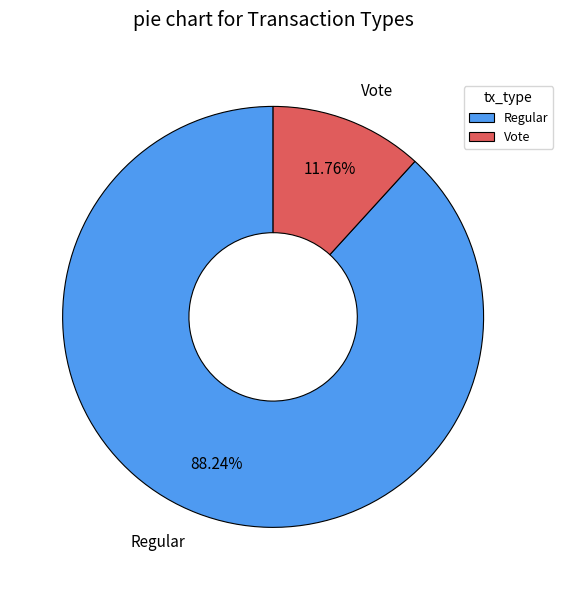

Which slice is the smallest?

Vote